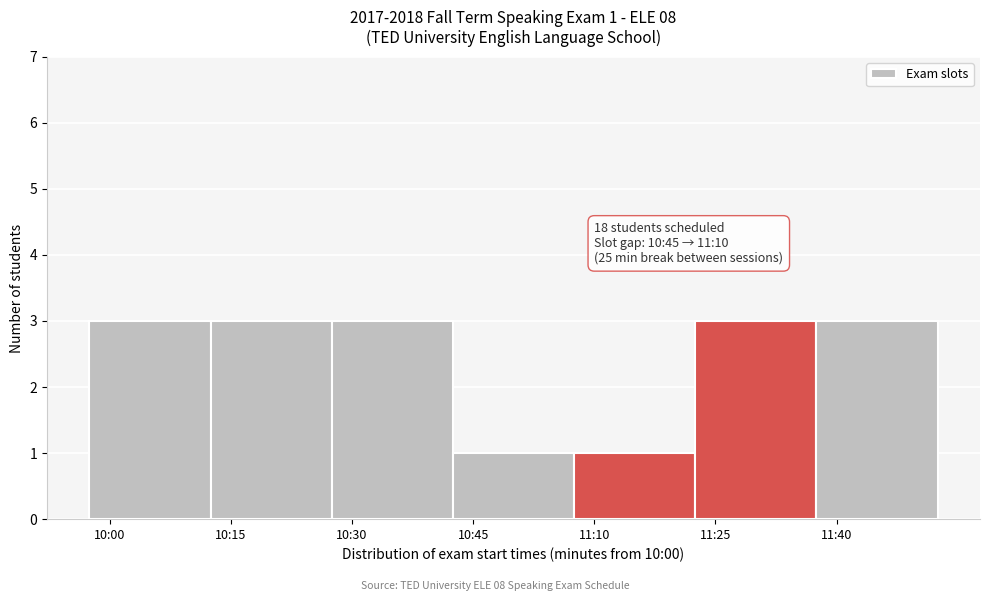

Reading left to right, what are all the values shown in this chart?

3	3	3	1	1	3	3